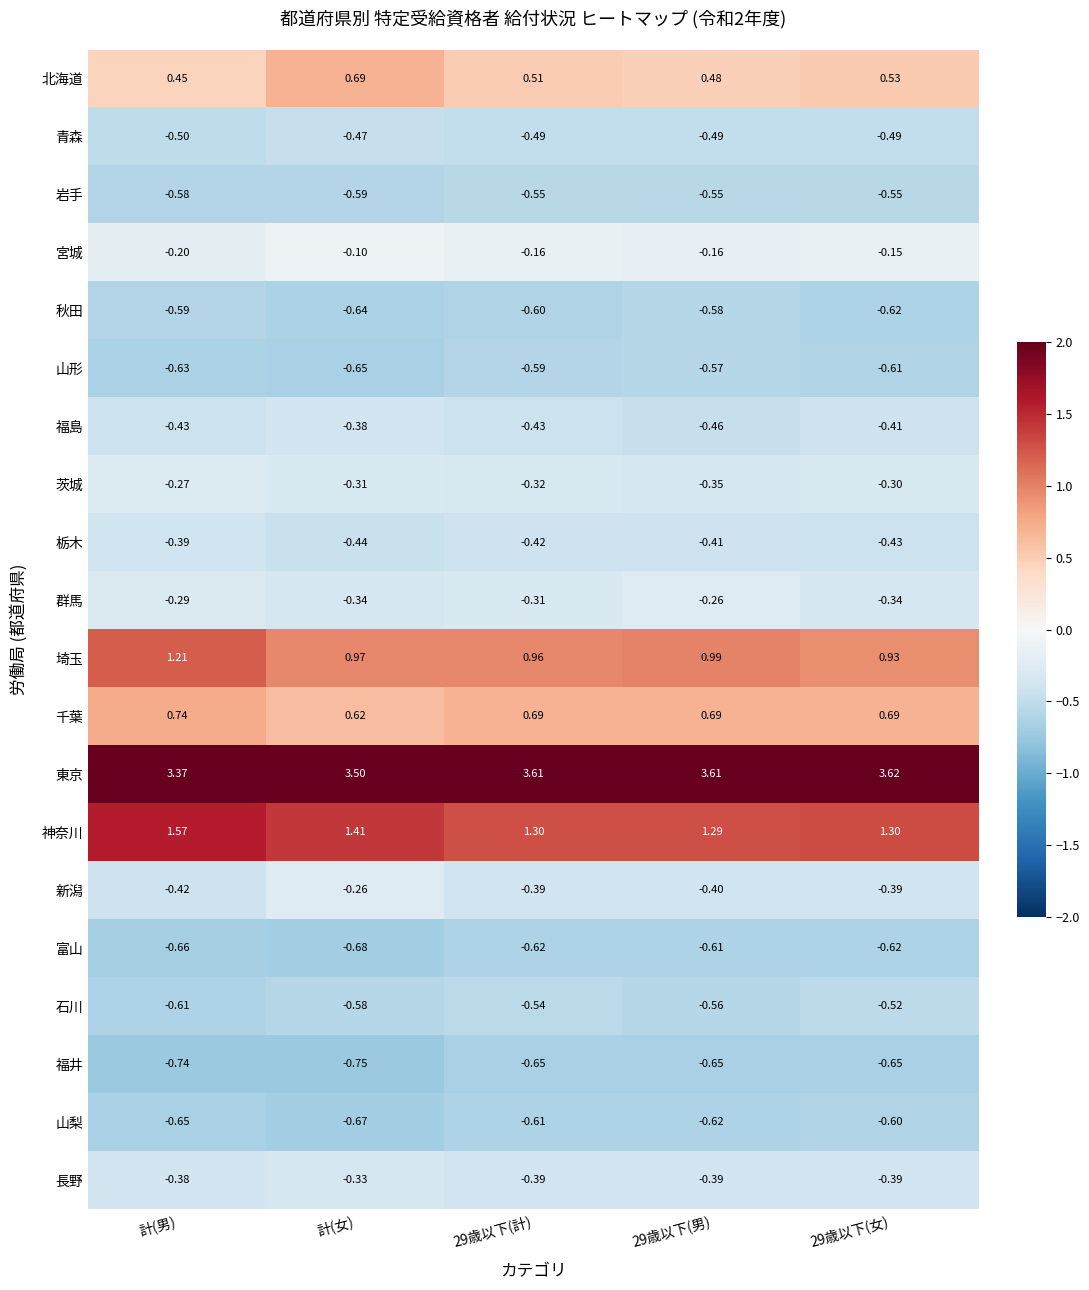

Which category has the lowest value in the 山梨 series?

計(女)